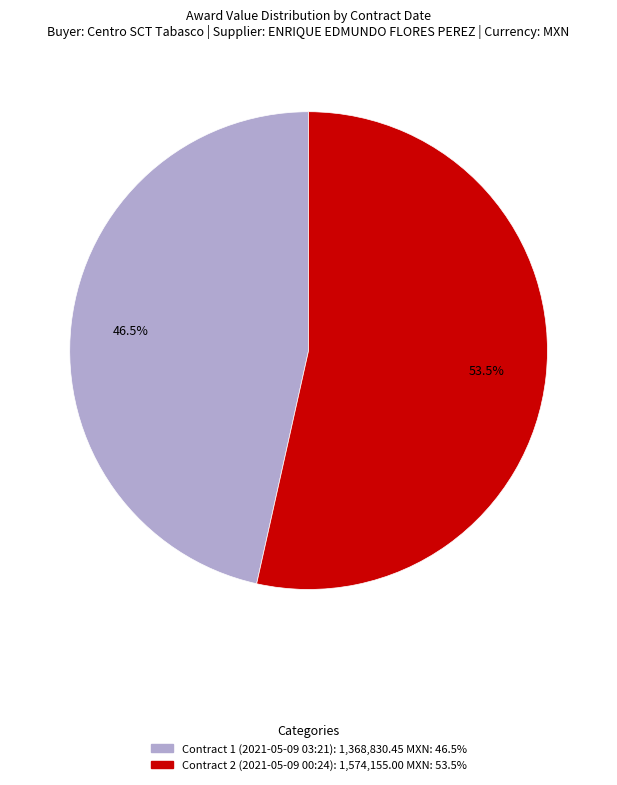

How many slices are in this pie chart?

2